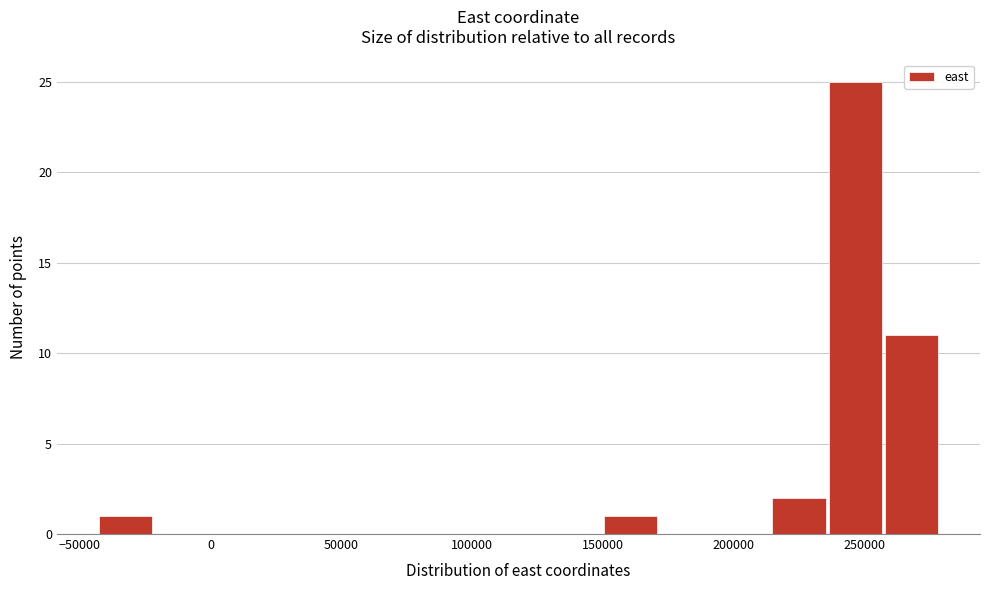

Over which range of the x-axis is the bar tallest?

235000 to 260000